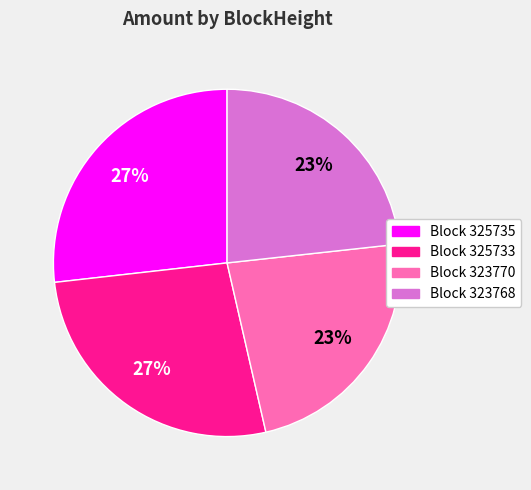

To the nearest percent, what is the difference between the largest and smallest slice percentages?

4%